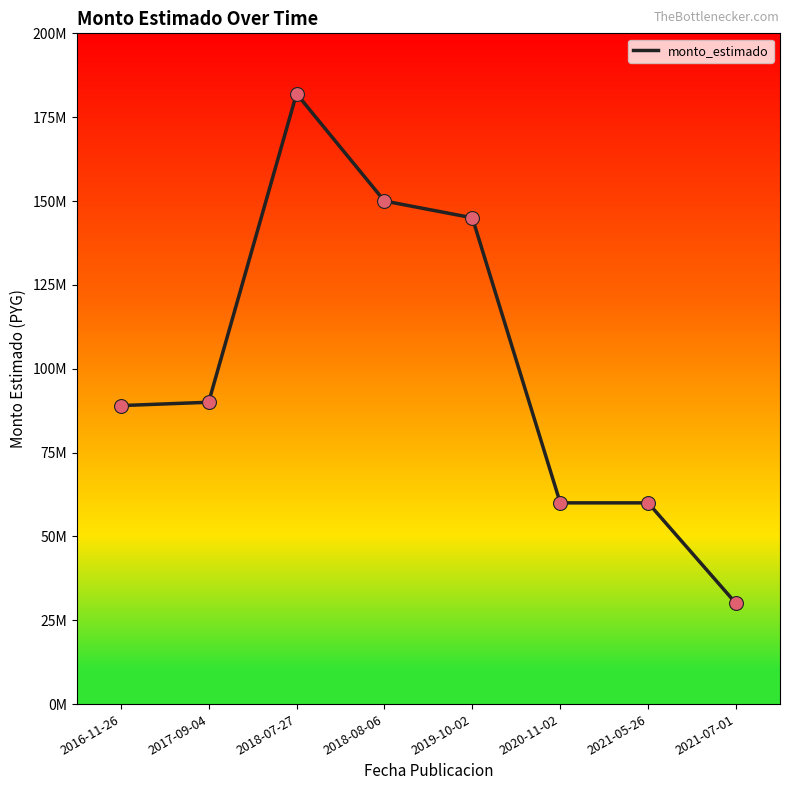

Between 2018-07-27 and 2020-11-02, which is larger?

2018-07-27